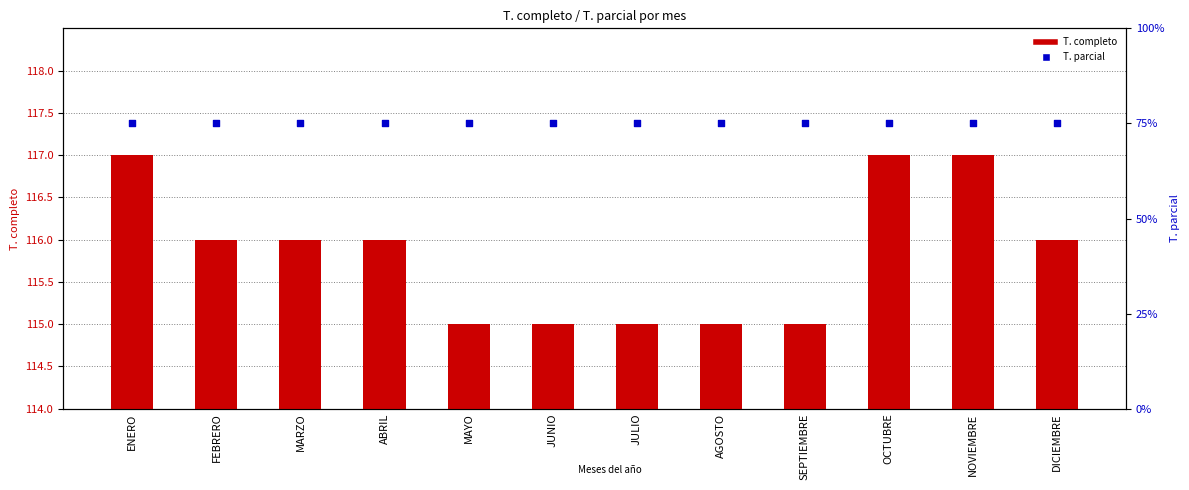

Which series contains the lowest Y value?

T. parcial